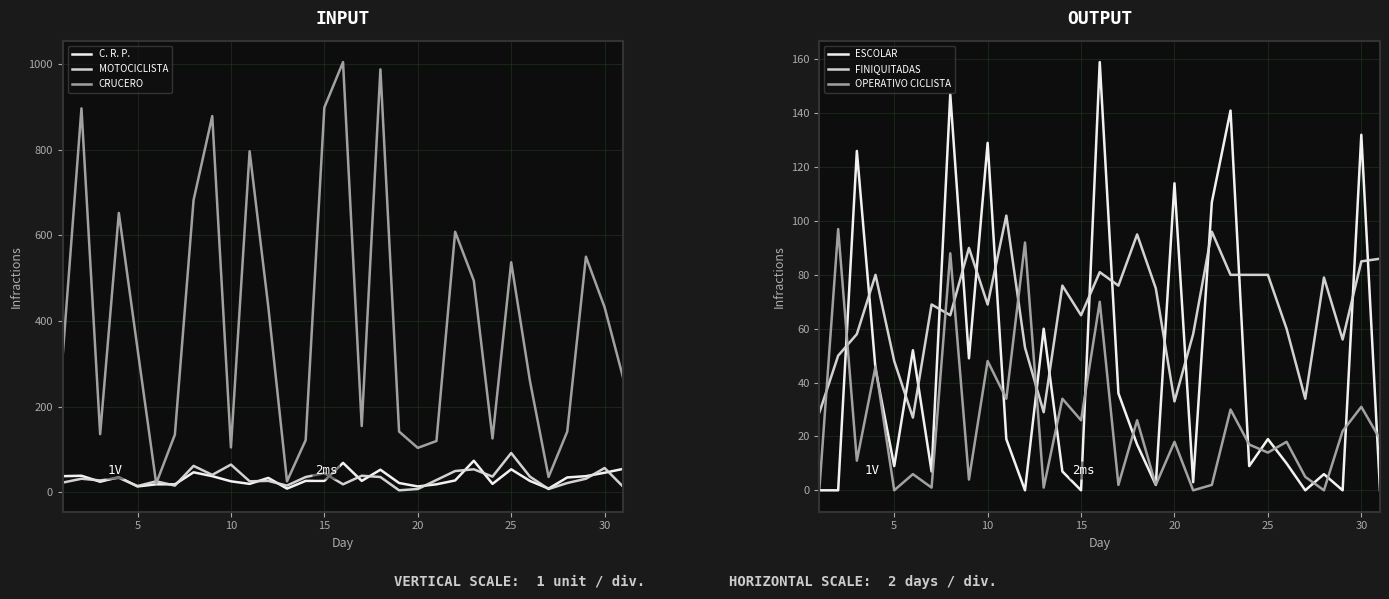

How many lines are shown in the chart?

6